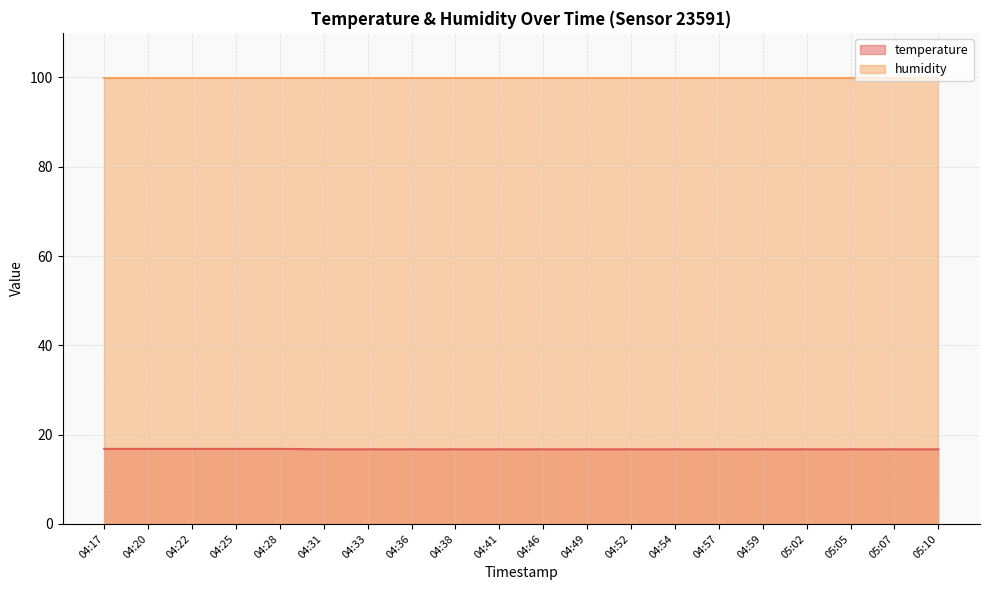

The chart shows a value of 6.6 at 04:41. True or false?

False